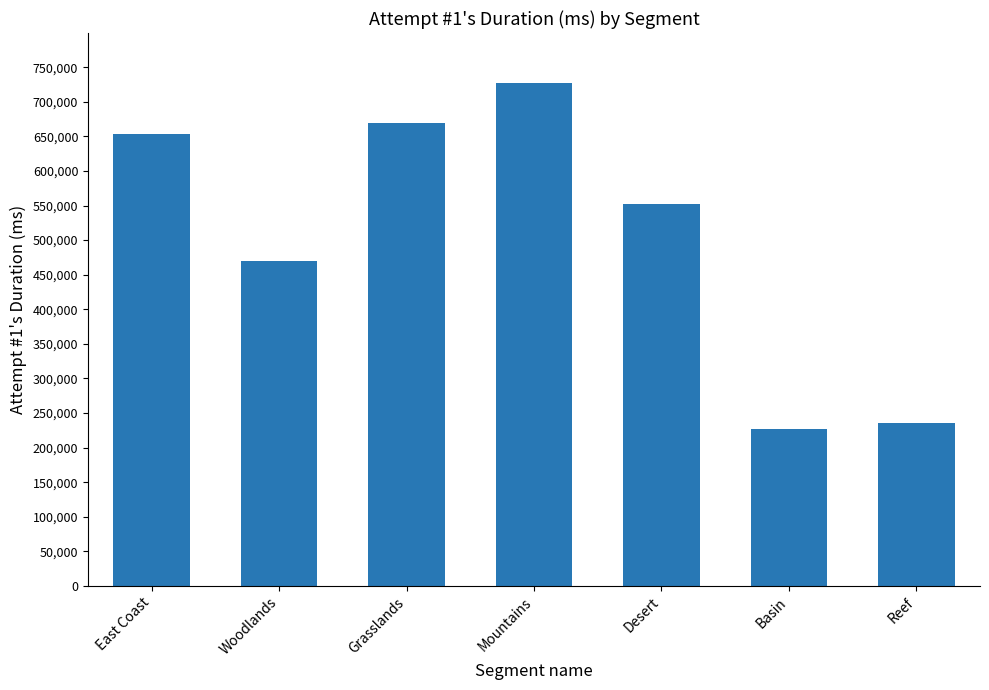

Count the number of categories in the chart.

7